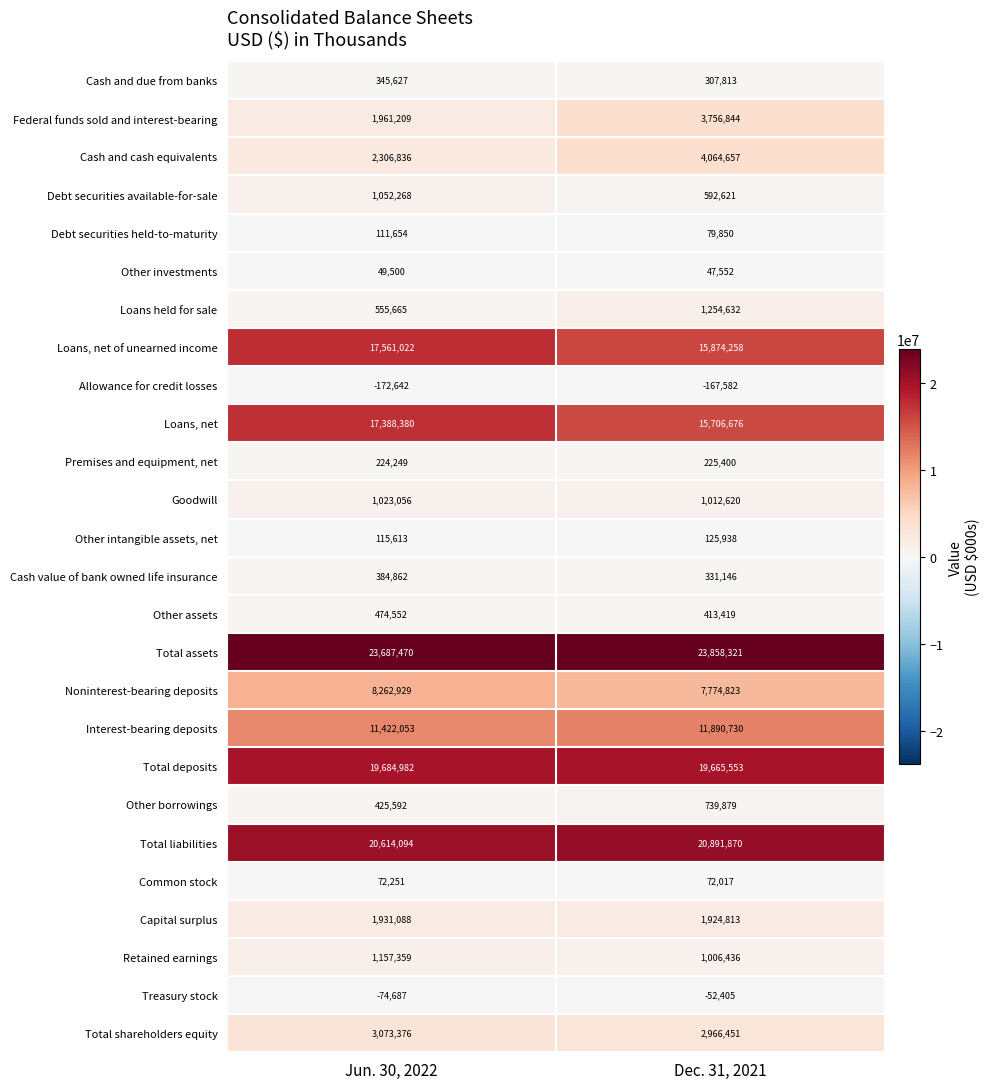

At how many categories does at least one series exceed 15290927?

2